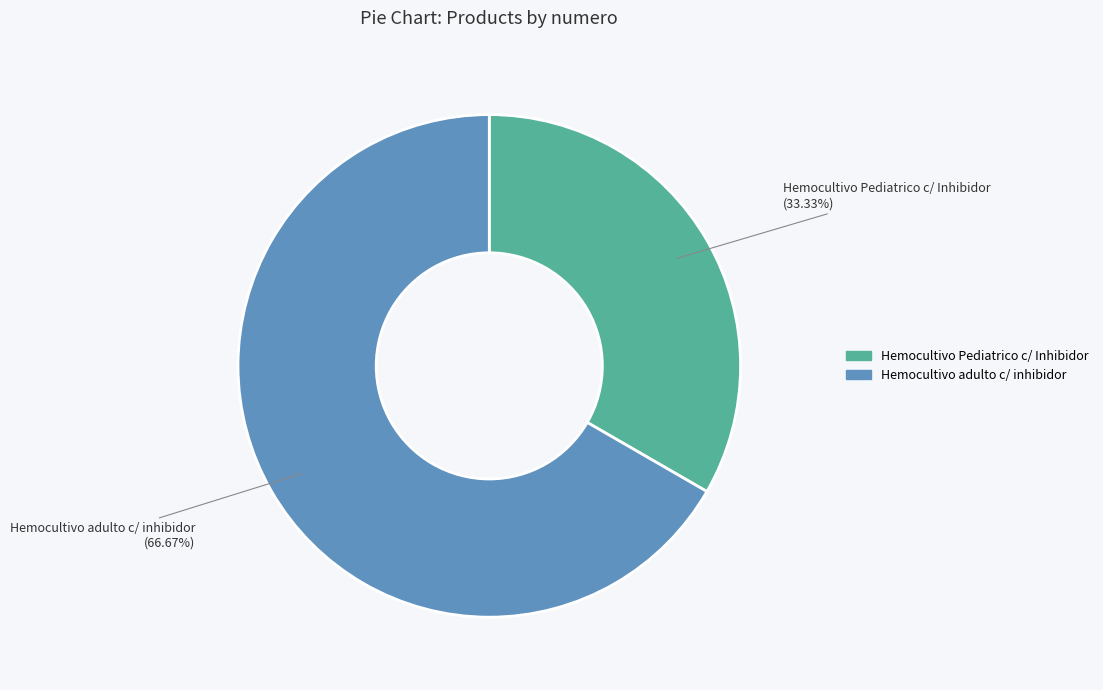

Which has a higher value, Hemocultivo adulto c/ inhibidor or Hemocultivo Pediatrico c/ Inhibidor?

Hemocultivo adulto c/ inhibidor